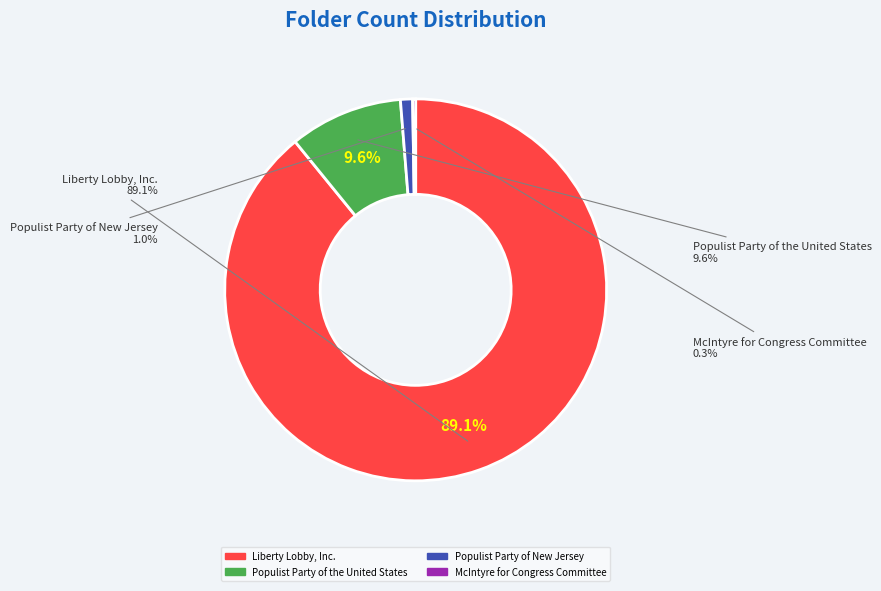

Rank the categories by value from lowest to highest.

McIntyre for Congress Committee, Populist Party of New Jersey, Populist Party of the United States, Liberty Lobby, Inc.